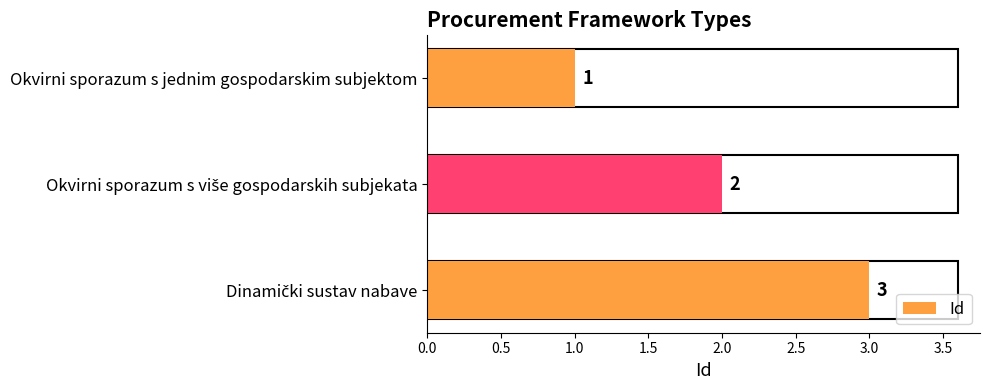

The chart shows a value of 1 at Okvirni sporazum s jednim gospodarskim subjektom. True or false?

True